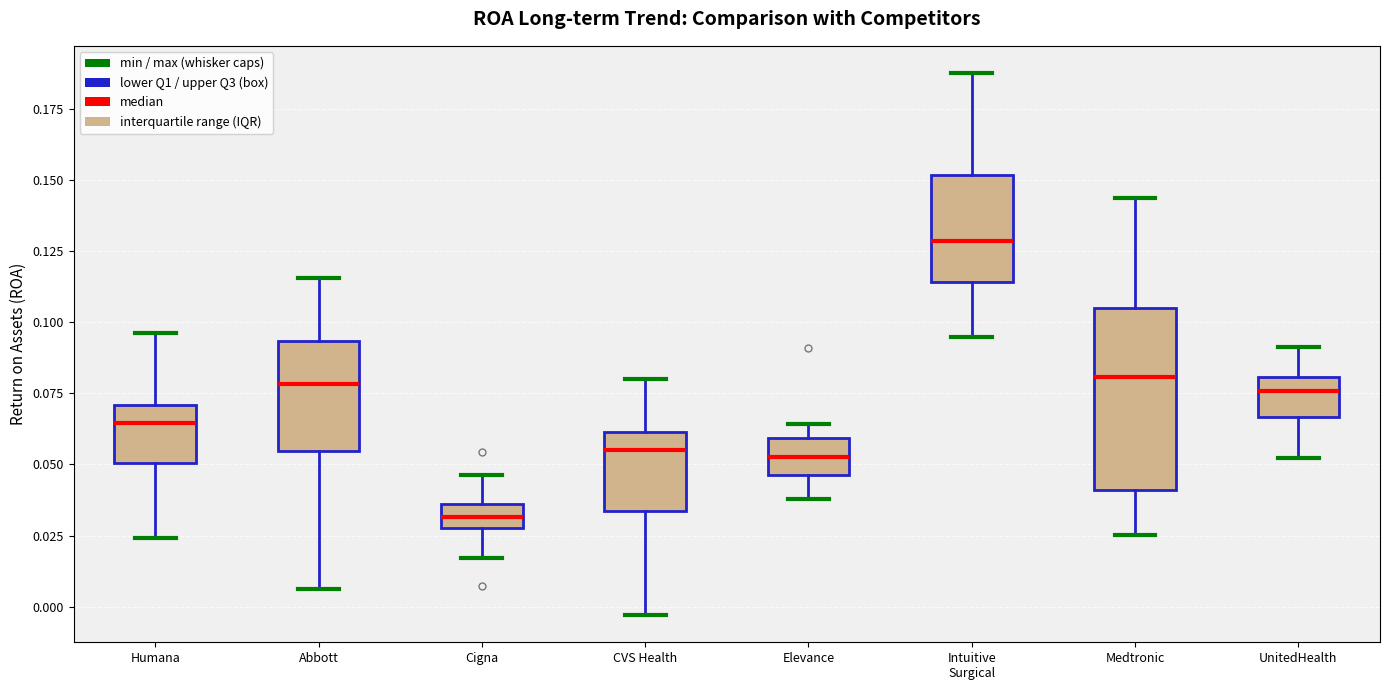

Where does the lower whisker of the box for Abbott end on the y-axis? The values are not printed on the chart, so give them approximately, as read against the axis.

0.005